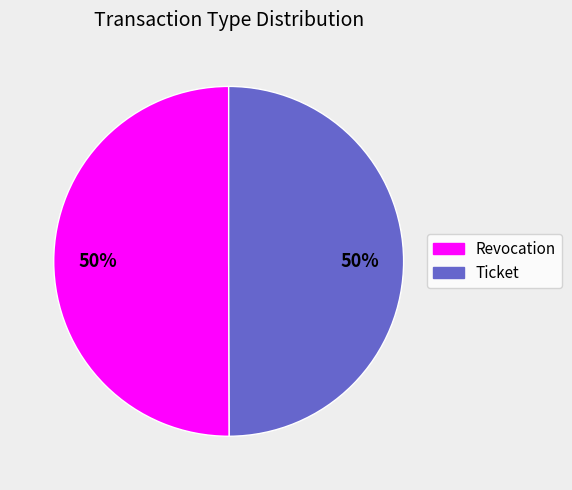

To the nearest percent, what portion does Ticket represent?

50%